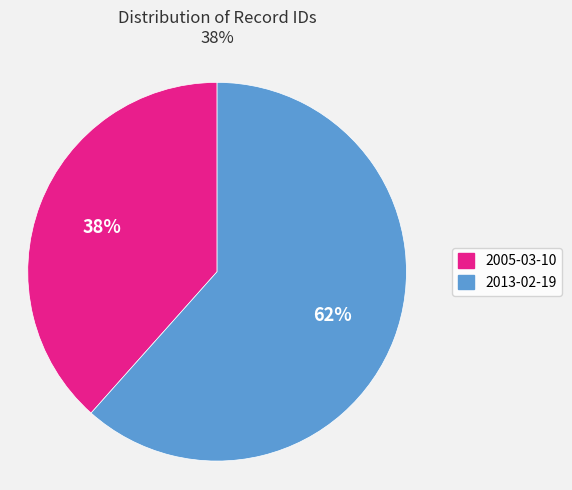

To the nearest percent, what is the average slice percentage?

50%